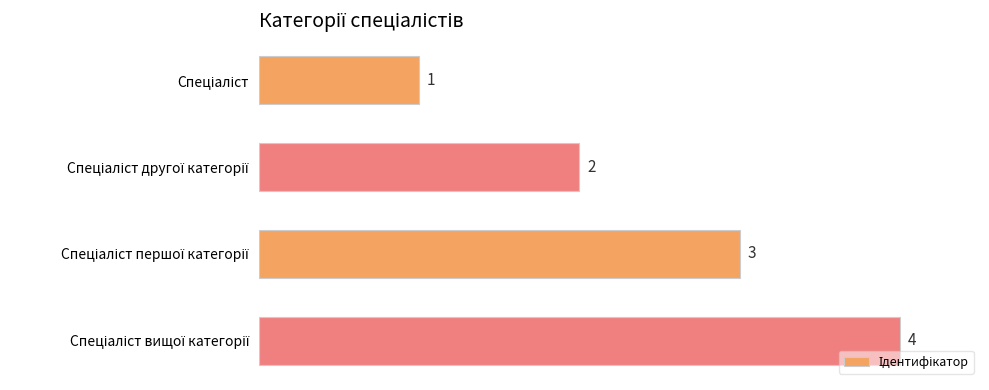

What is the smallest value displayed?

1